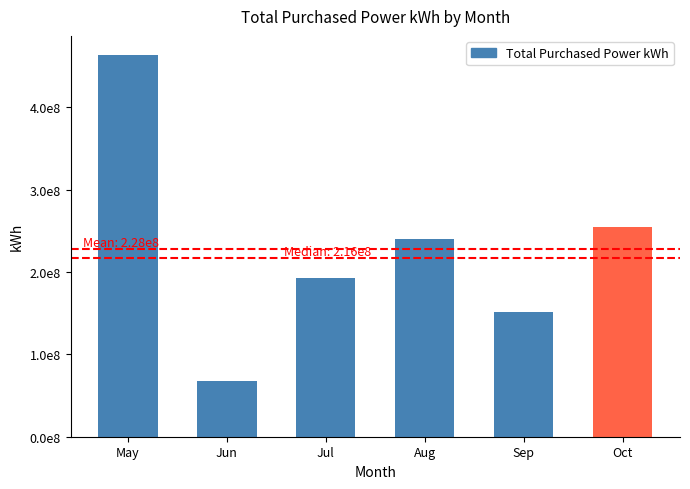

What is the change in value from May to Jun?

-396169737